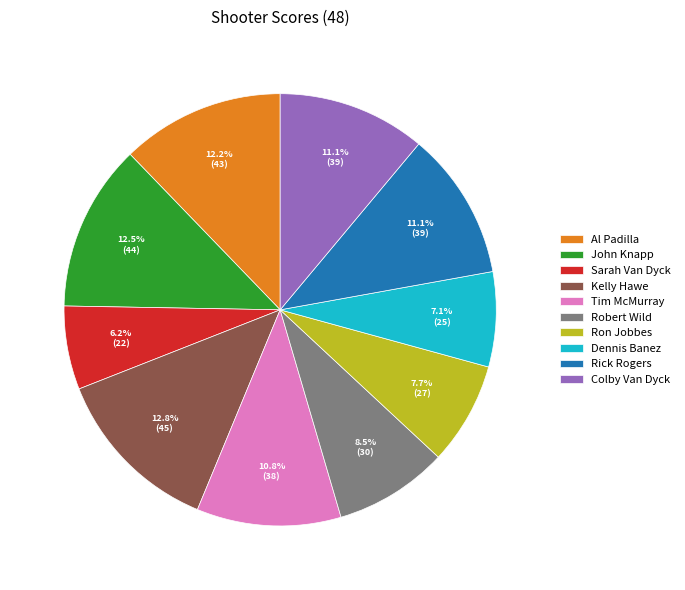

Does Ron Jobbes represent more than half of the total?

No